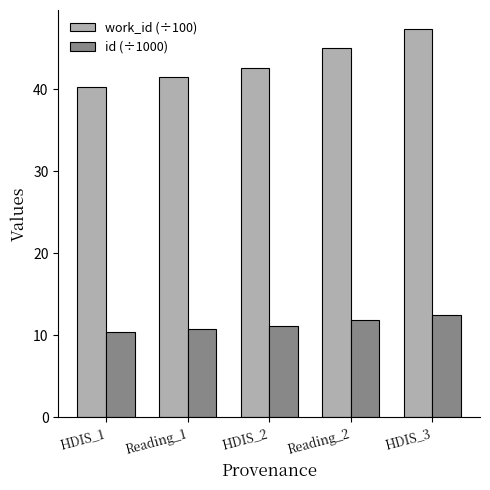

What is the greatest value displayed?

47.3